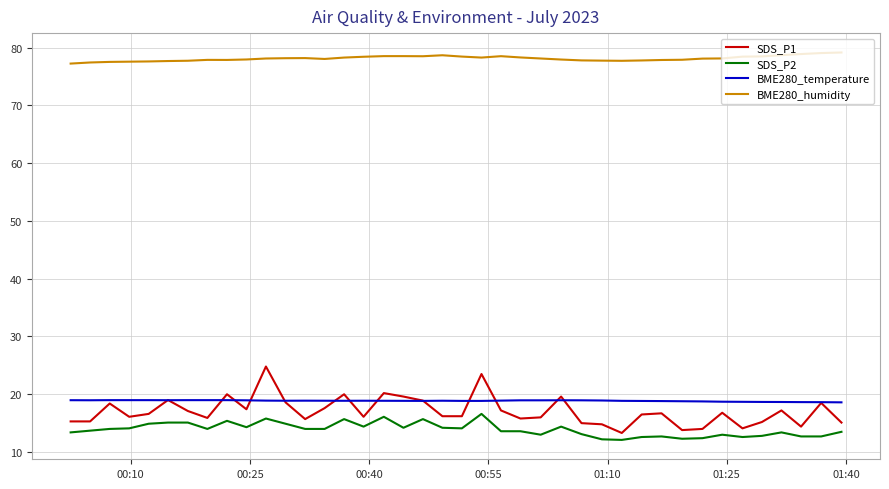

What is the lowest value of the SDS_P1 series?

13.3